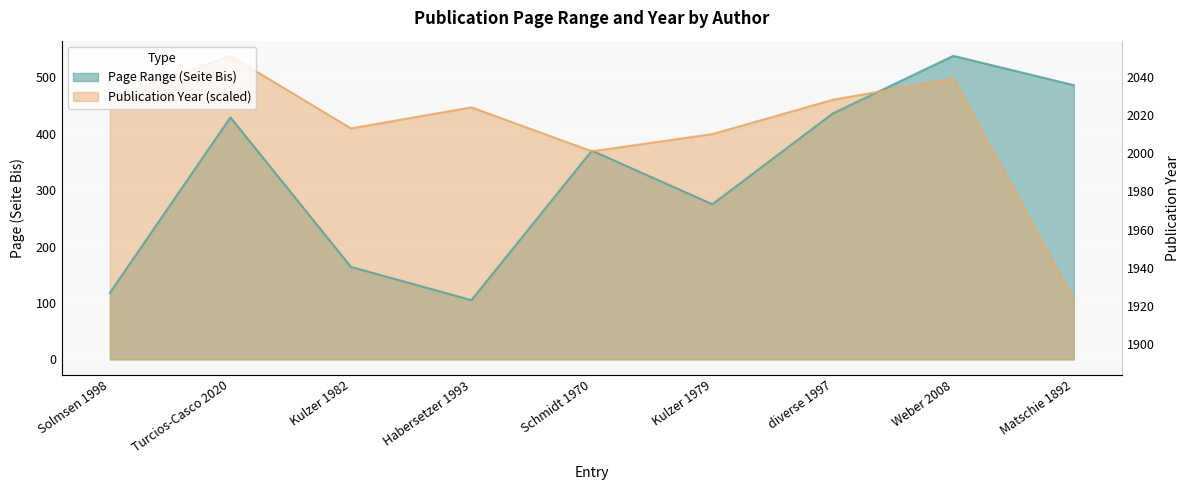

Is the value of Publication Year at Turcios-Casco 2020 greater than the value of Page Range (Seite Bis) at diverse 1997?

Yes